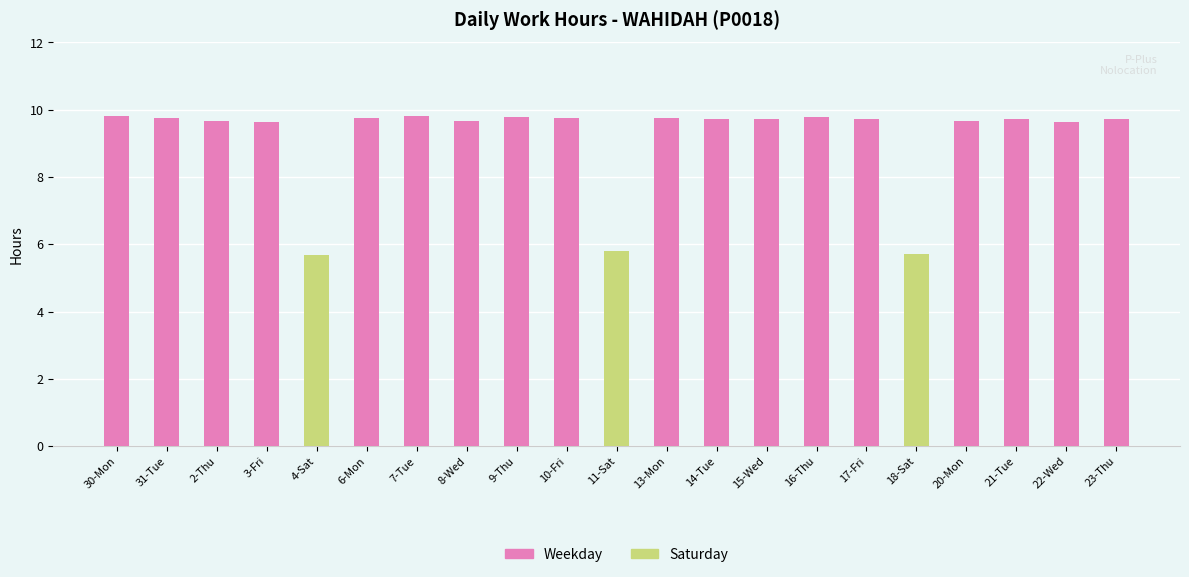

What is the smallest value displayed?

5.7